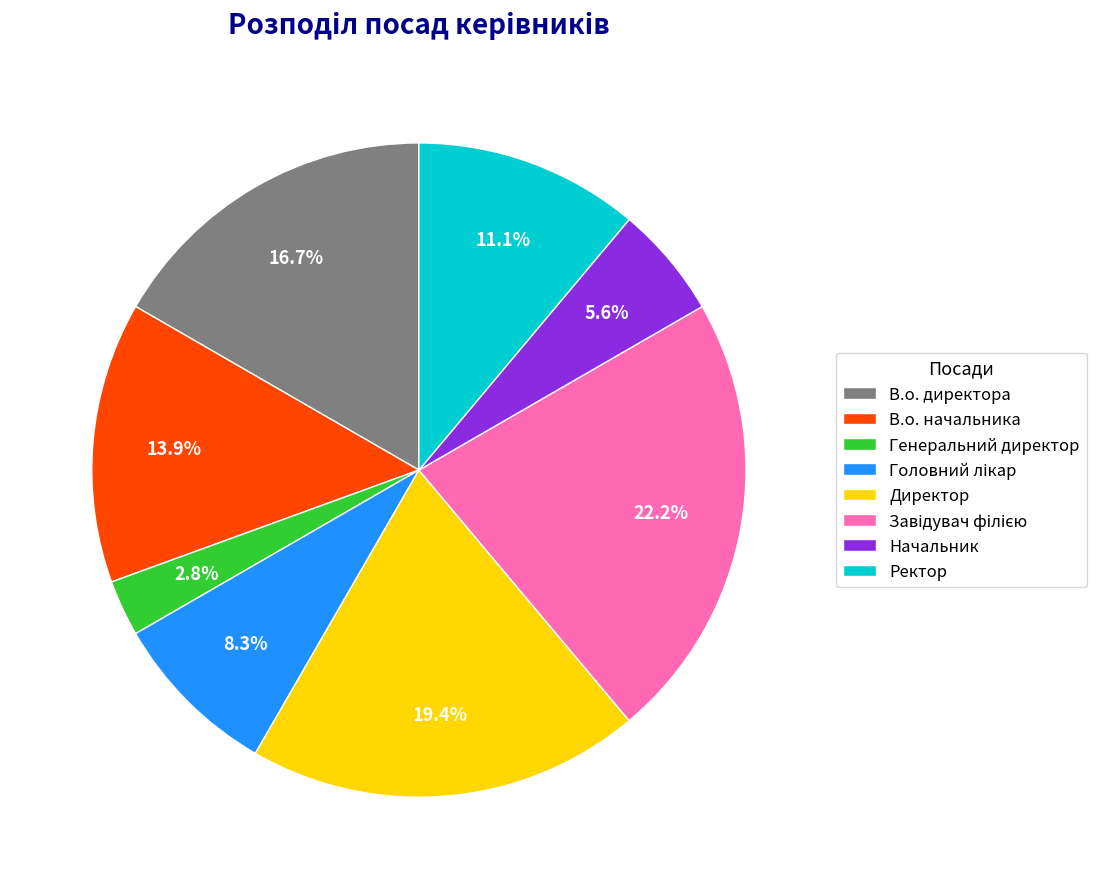

Combined, what portion of the pie is Начальник and Директор?

25.0%